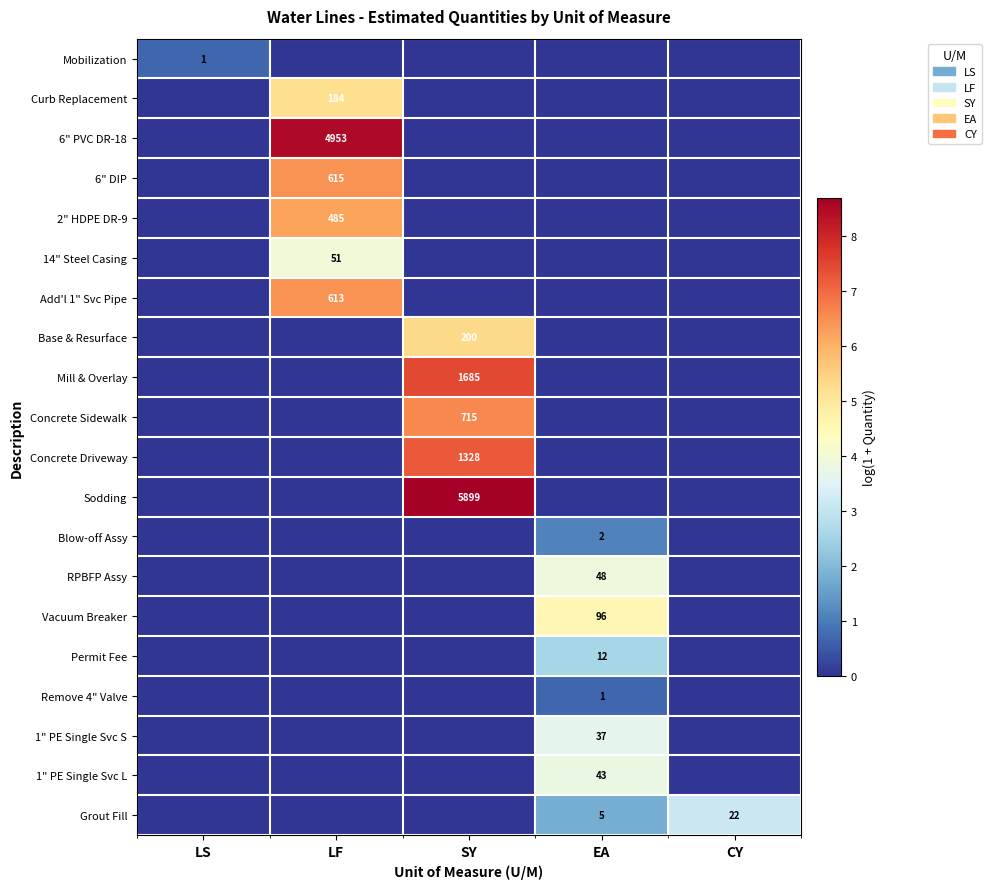

Between EA and SY, which is larger?

EA